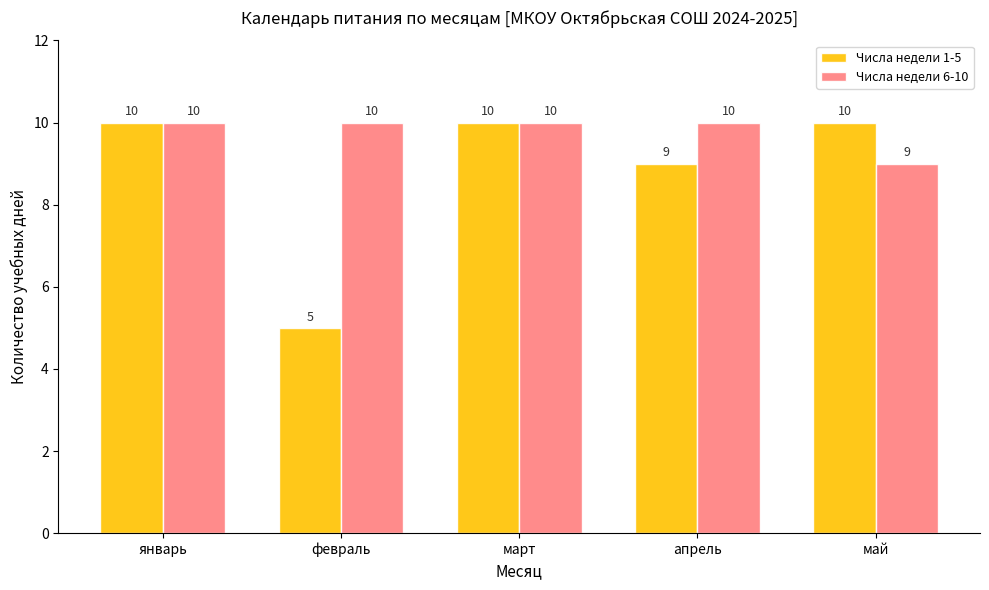

Rank the series by their average value, from lowest to highest.

Числа недели 1-5, Числа недели 6-10